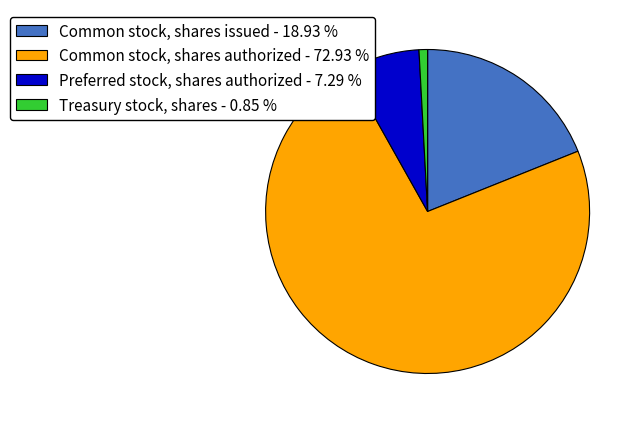

Between Common stock, shares issued and Common stock, shares authorized, which is larger?

Common stock, shares authorized